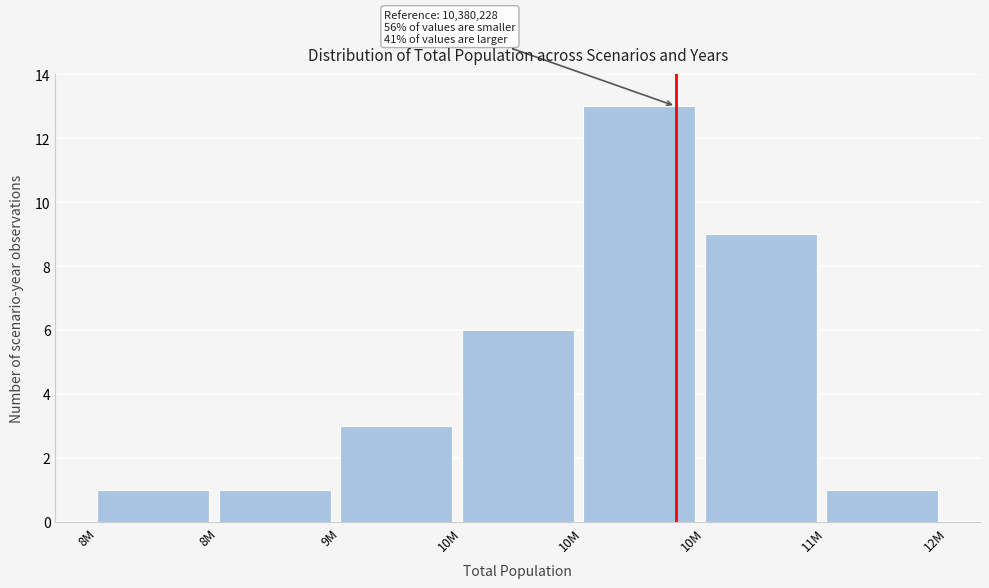

Does the chart contain any negative values?

No